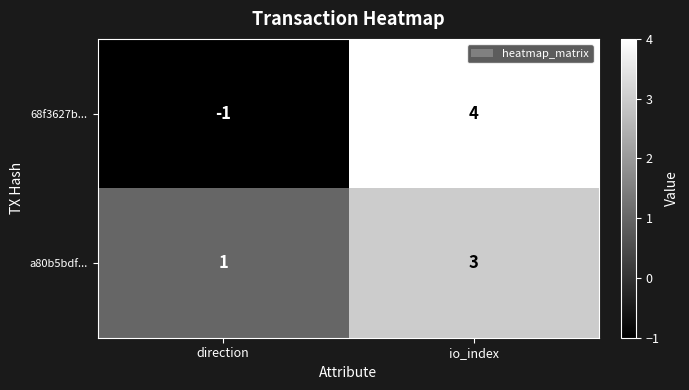

At io_index, list the series in order from largest to smallest.

68f3627b..., a80b5bdf...